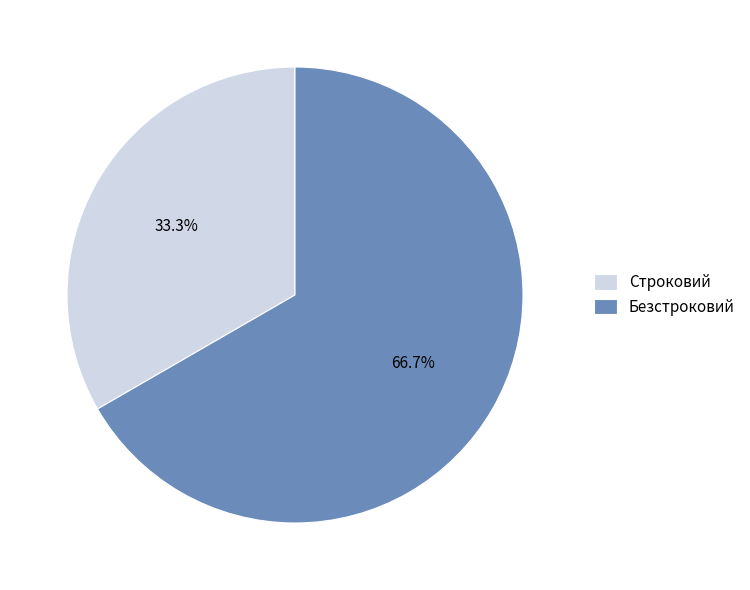

Which slice represents more than half of the pie?

Безстроковий